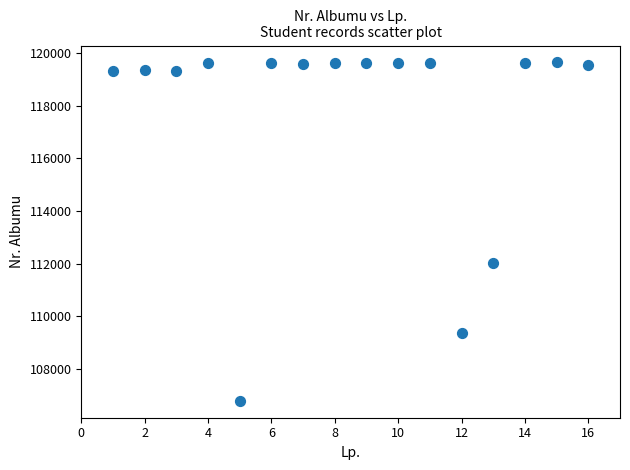

What is the range of Y values (max minus min)?

12845